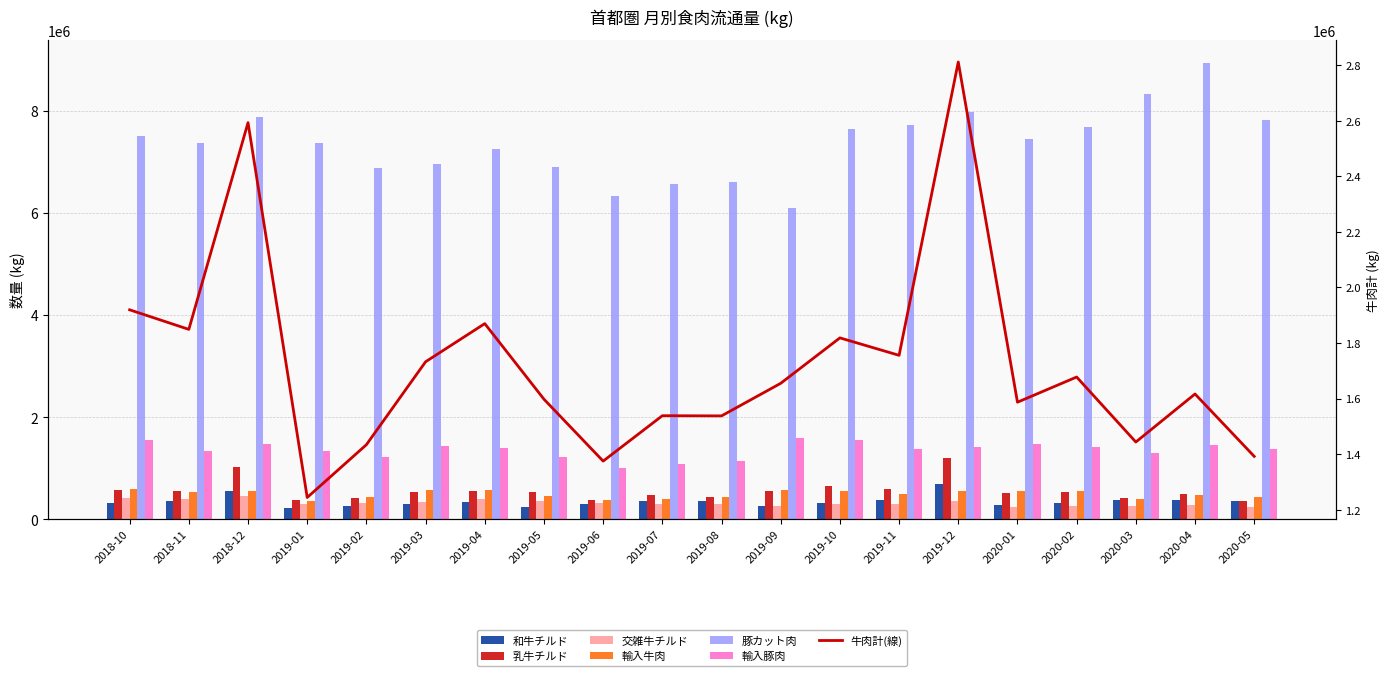

What position from the right is 2019-09?

9